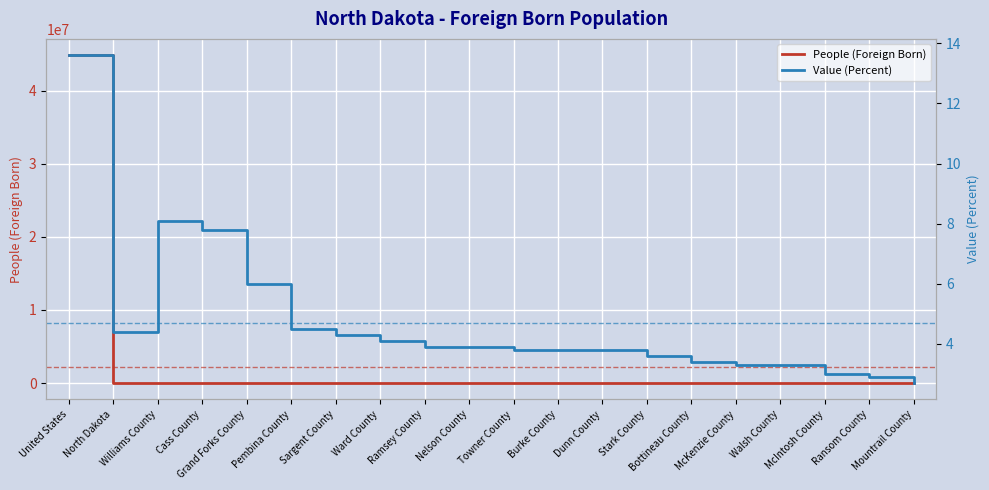

True or false: Value (Percent) and People (Foreign Born) intersect in this chart.

False